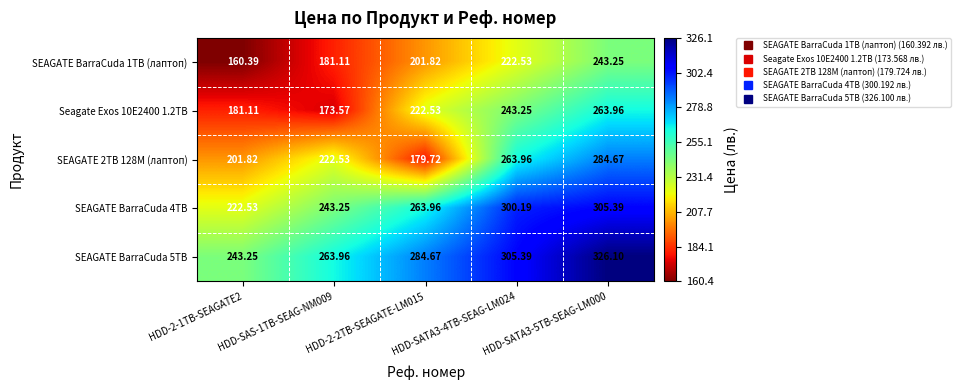

Is the value of SEAGATE 2TB 128M (лаптоп) at HDD-SATA3-4TB-SEAG-LM024 greater than the value of SEAGATE BarraCuda 4TB at HDD-SAS-1TB-SEAG-NM009?

Yes